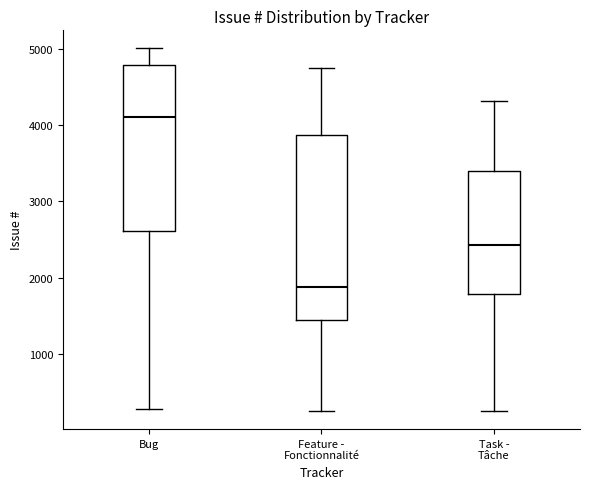

Reading left to right, transcribe this box plot: for each box, give where its median line is, the range the box spans, and where its two whiskers end, as read against the y-axis. The values are not printed on the chart, so give them approximately, as read against the axis.

Bug: median 4100, box 2600 to 4800, whiskers 300 to 5000
Feature - Fonctionnalité: median 1900, box 1400 to 3900, whiskers 200 to 4800
Task - Tâche: median 2400, box 1800 to 3400, whiskers 200 to 4300